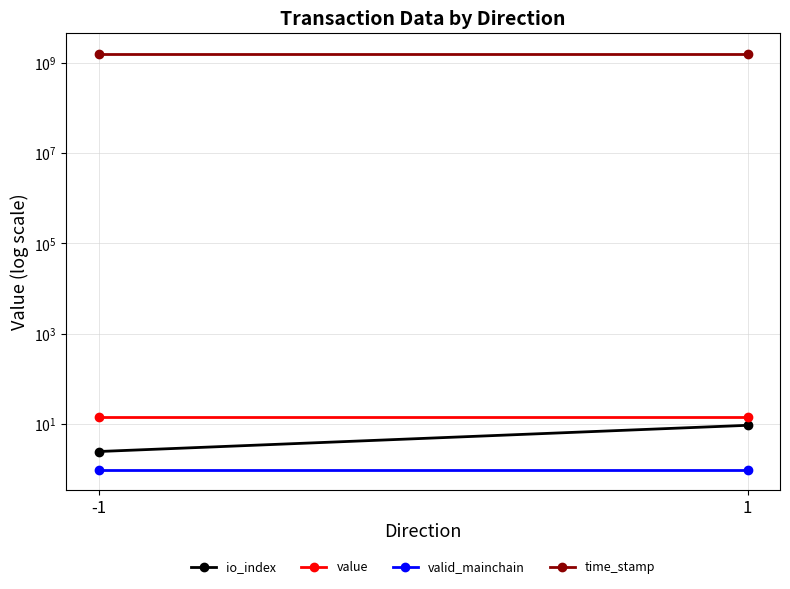

What is the sum of all time_stamp values?

3142341415.0